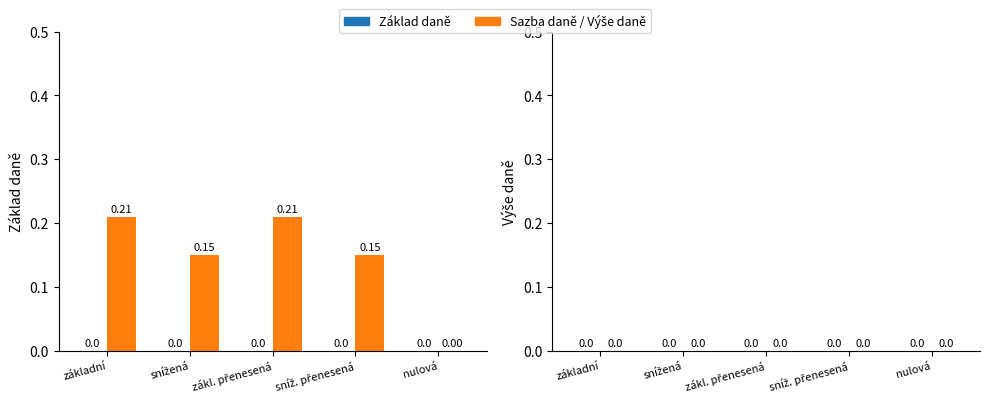

At which label is the value closest to 0?

nulová